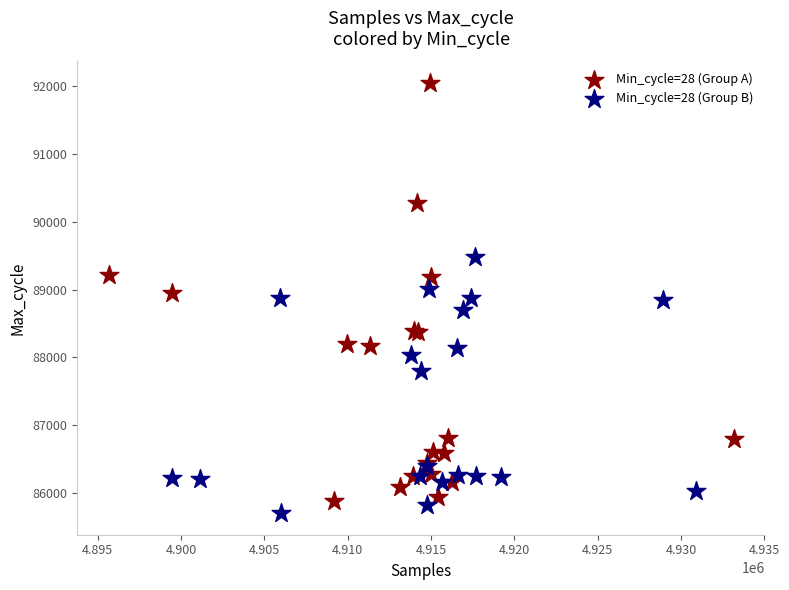

Which series has the largest Y range (max minus min)?

Min_cycle=28 (Group A)